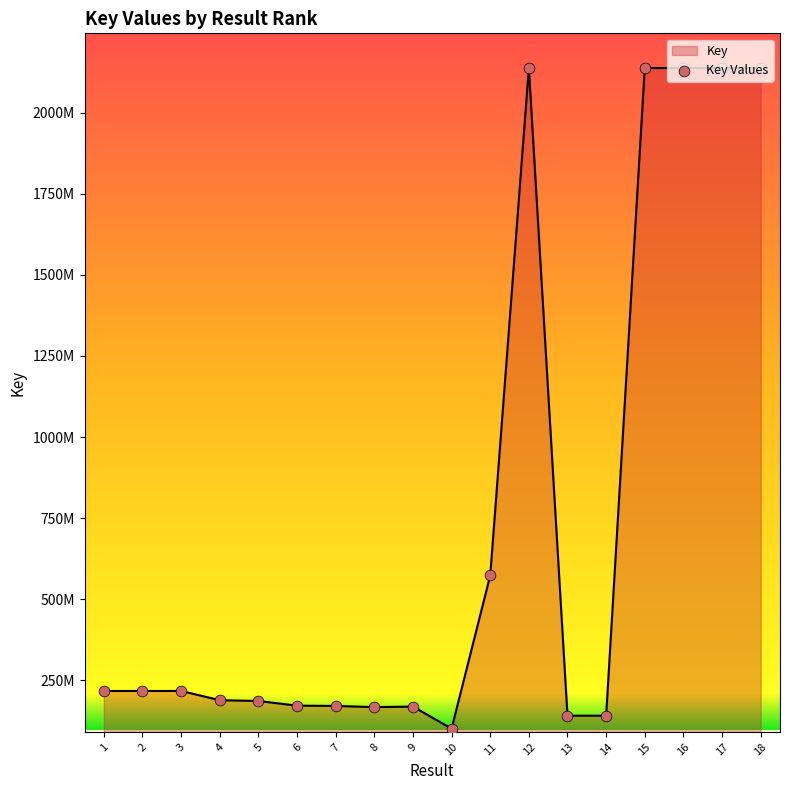

Is this an area chart (filled region under the line)?

Yes